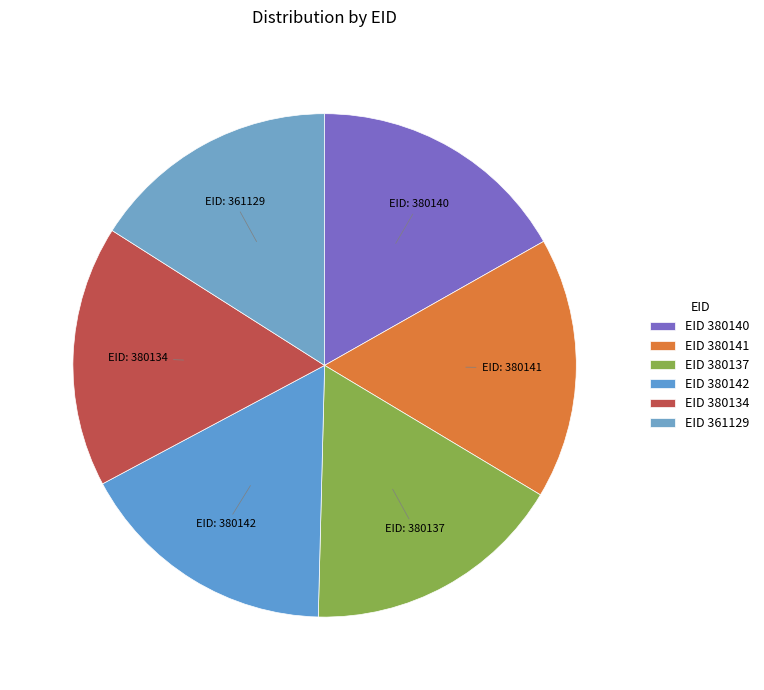

Rank the categories by value from highest to lowest.

380142, 380141, 380140, 380137, 380134, 361129